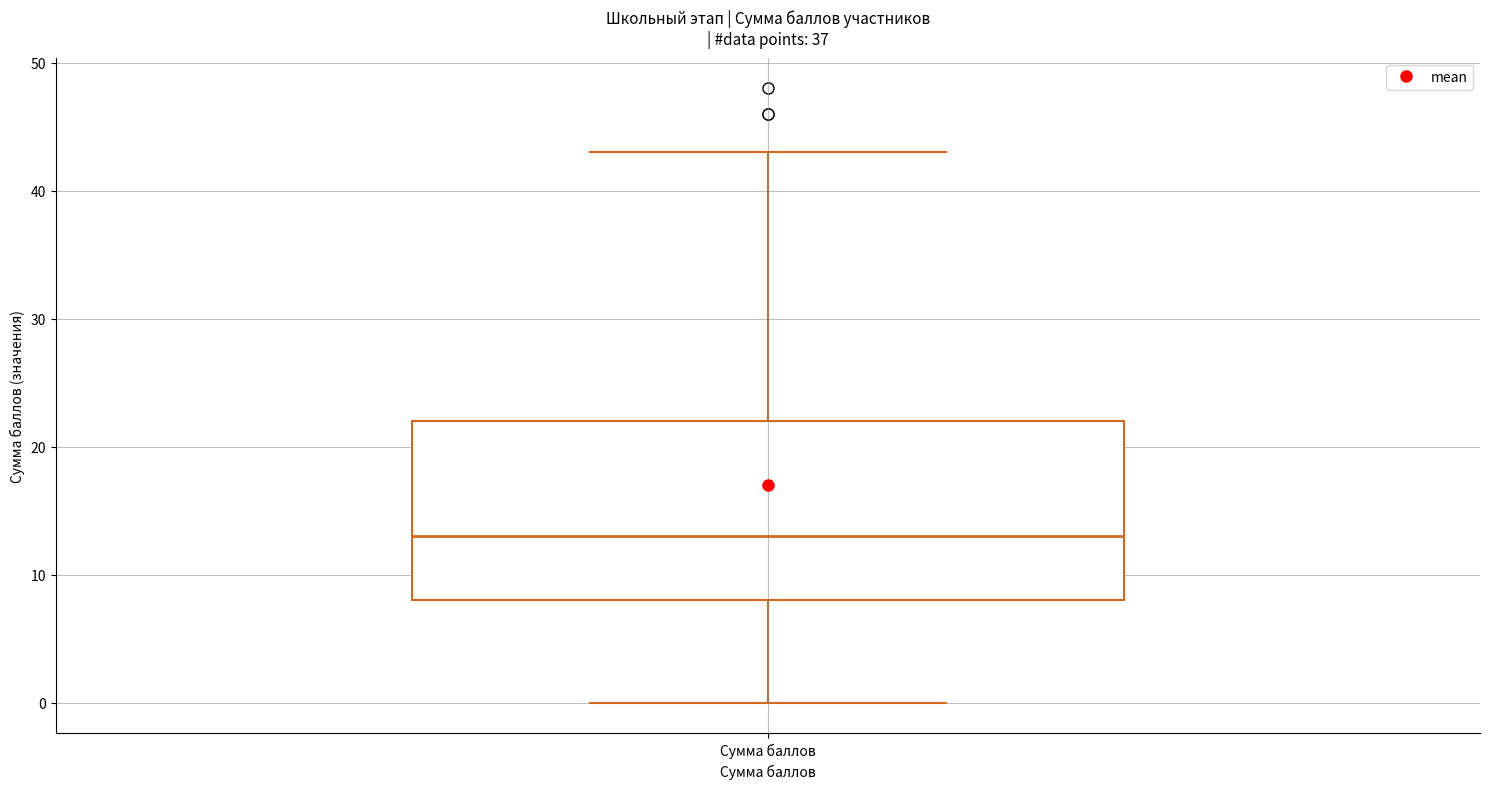

Read this box plot against the y-axis: the position of the median line, the range covered by the box, and the ends of both whiskers. The values are not printed on the chart, so give them approximately, as read against the axis.

median 13, box 8 to 22, whiskers 0 to 43